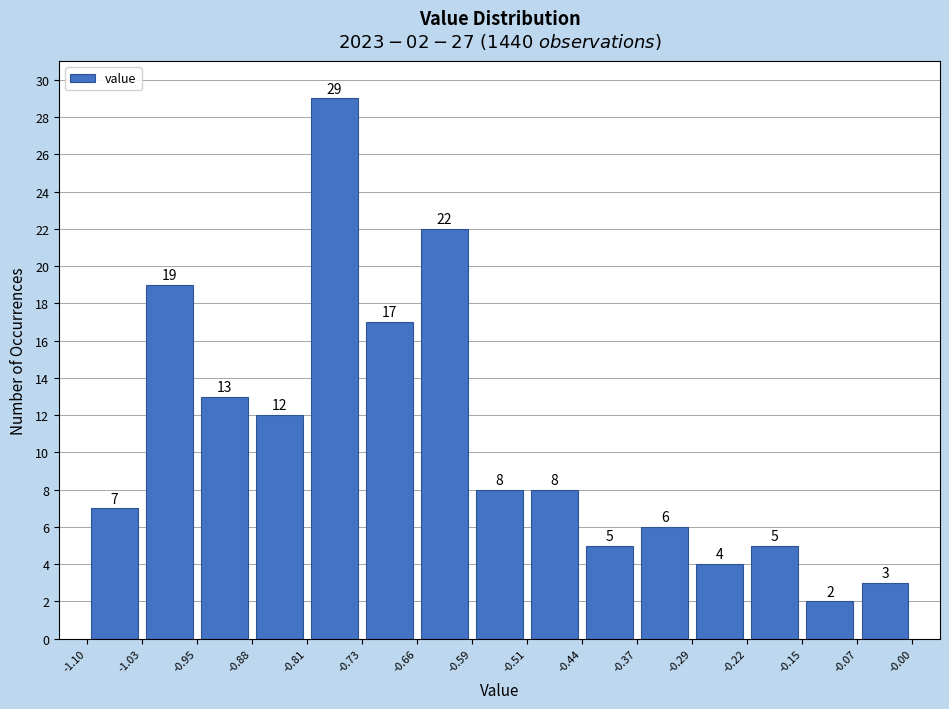

Over which range of the x-axis is the bar tallest?

-0.81 to -0.73